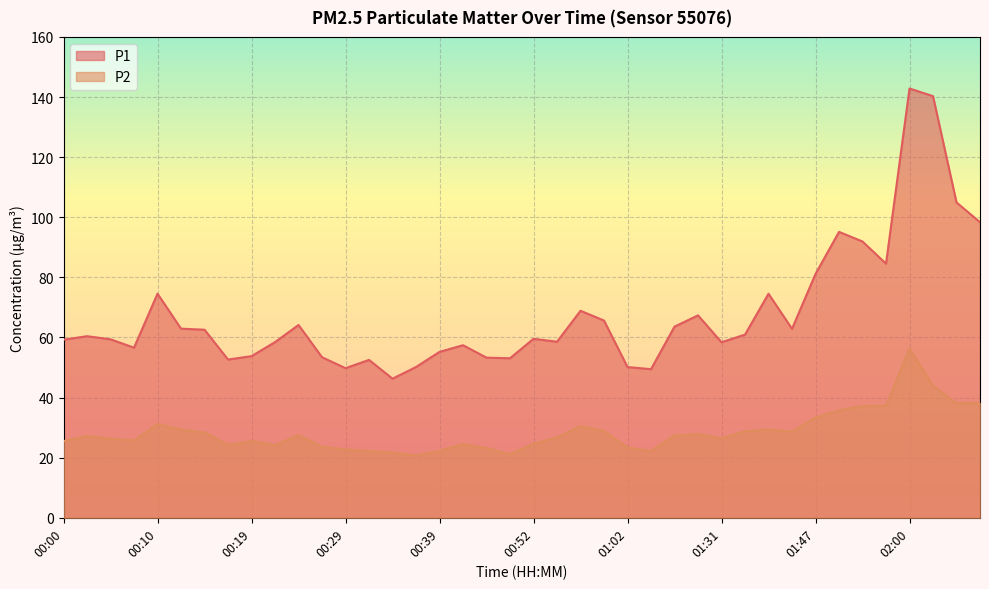

How many values in the P1 series are below 60?

20